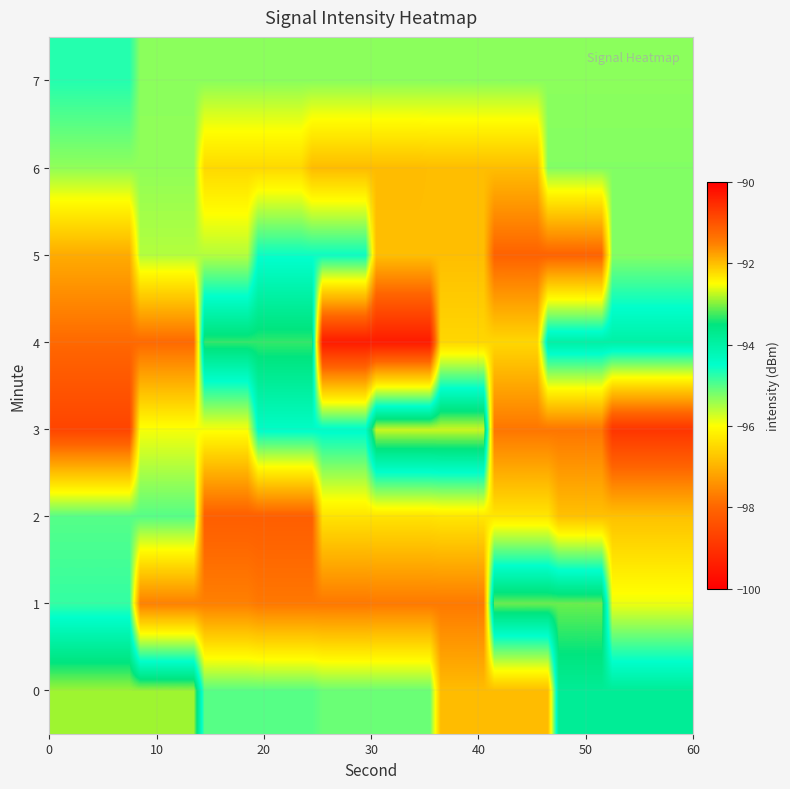

At which category is the sum across all series the highest?

52